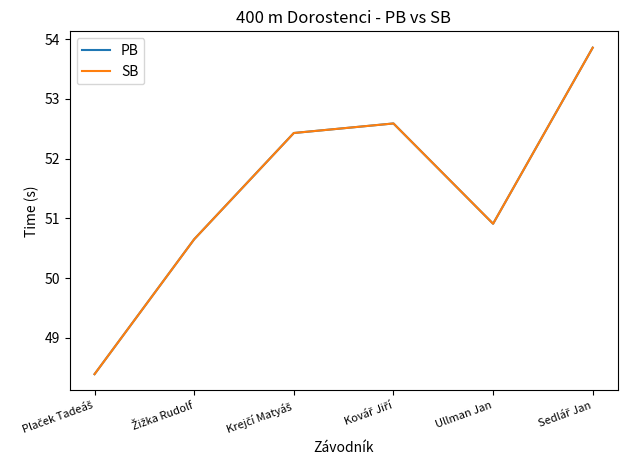

Does the chart display data point markers on the line(s)?

No